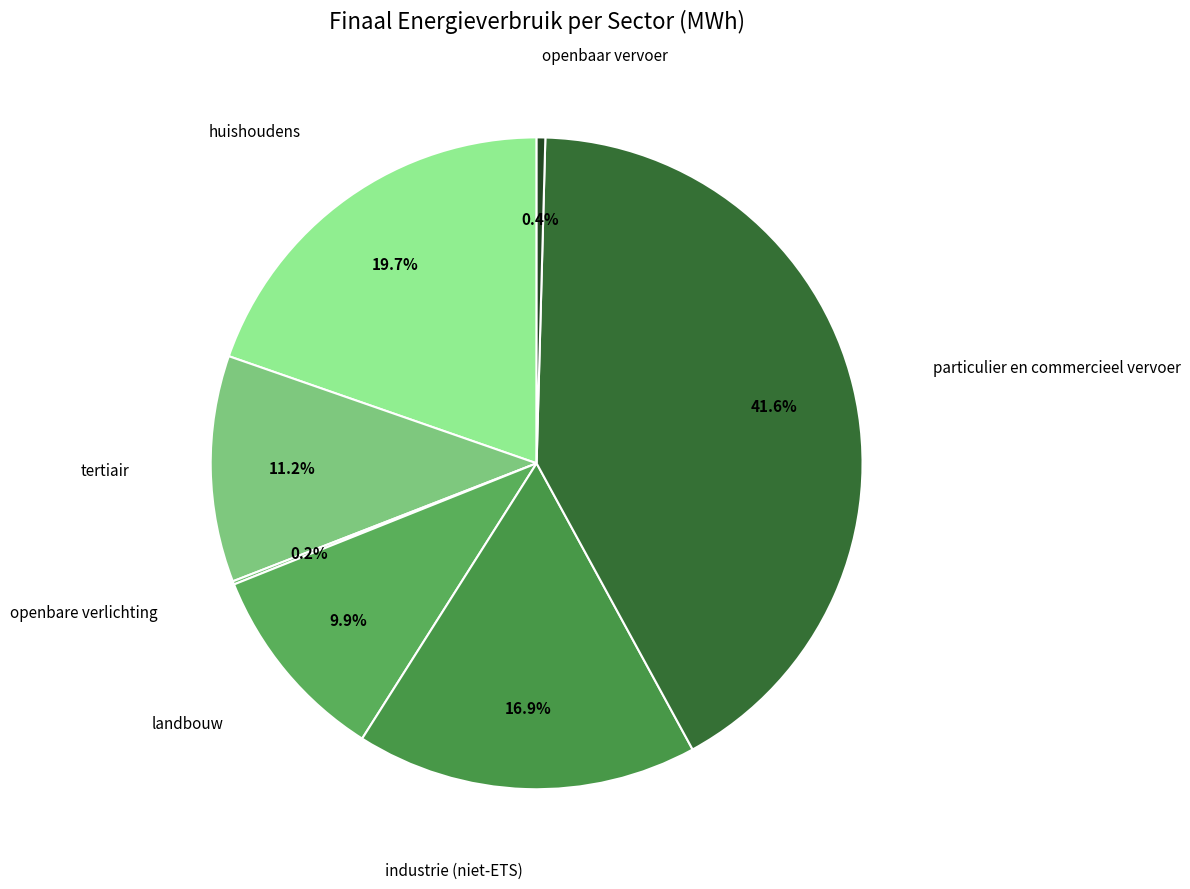

What is the largest slice in the pie chart?

particulier en commercieel vervoer